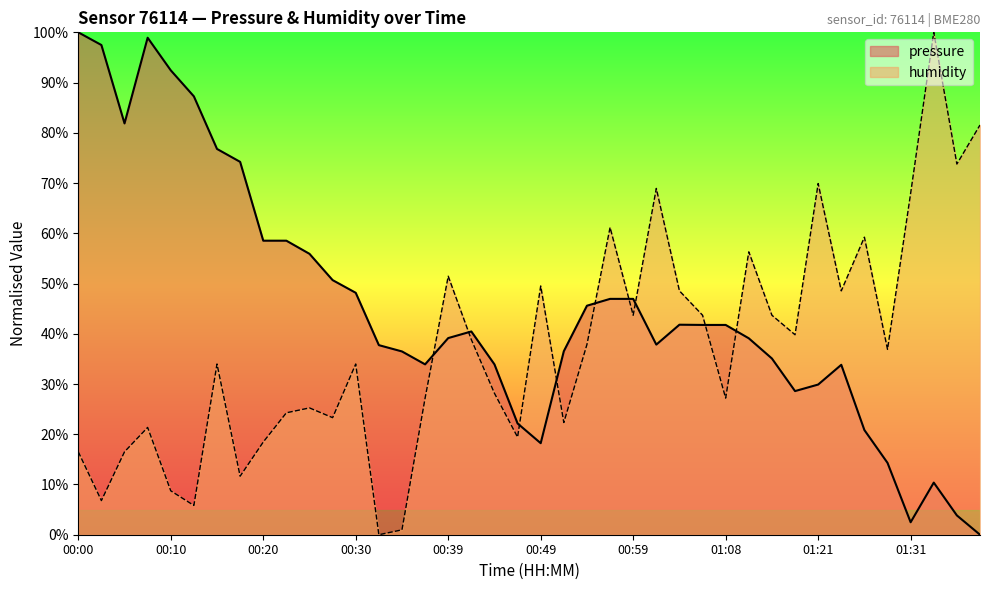

What is the value of the humidity point at the 19th from the left?

28.2